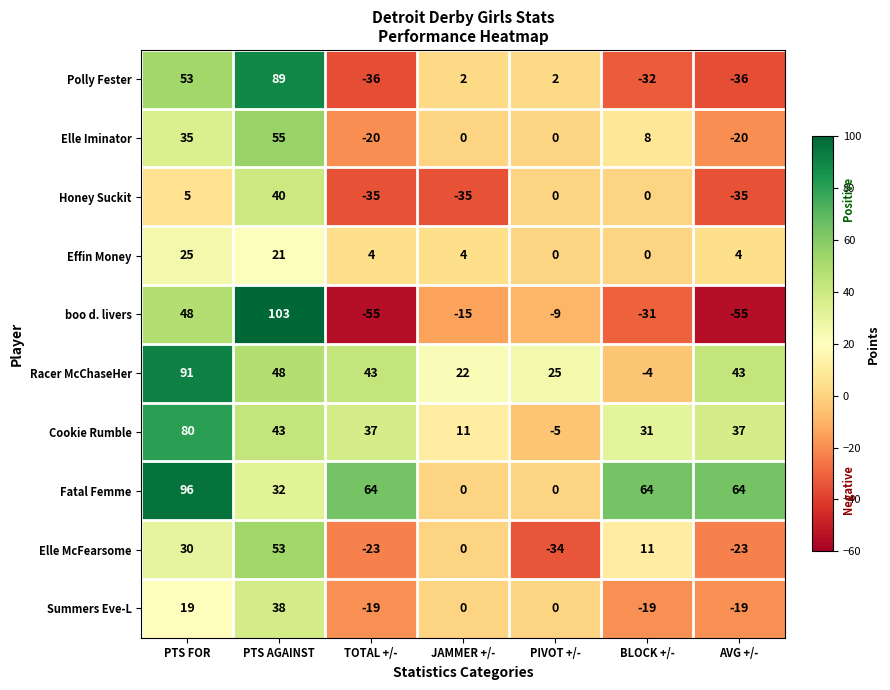

At how many categories does at least one series exceed 66?

2